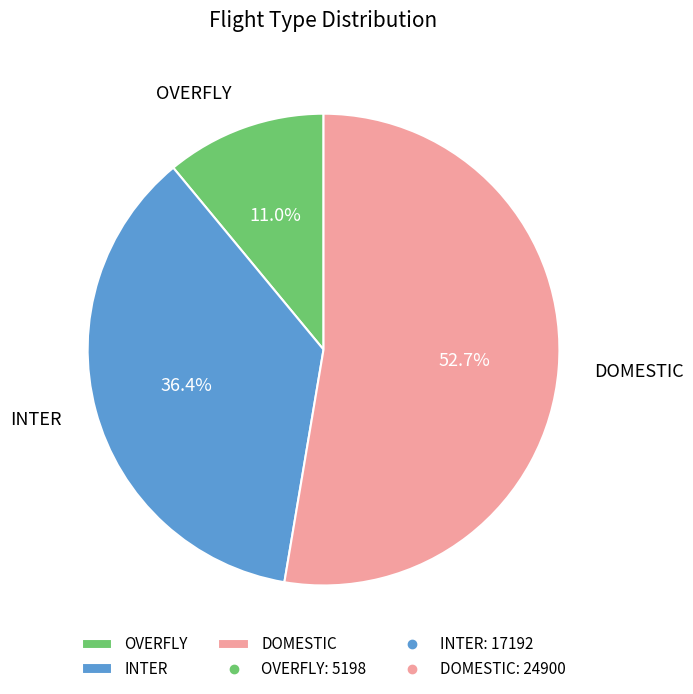

Which category has the biggest portion of the pie?

DOMESTIC